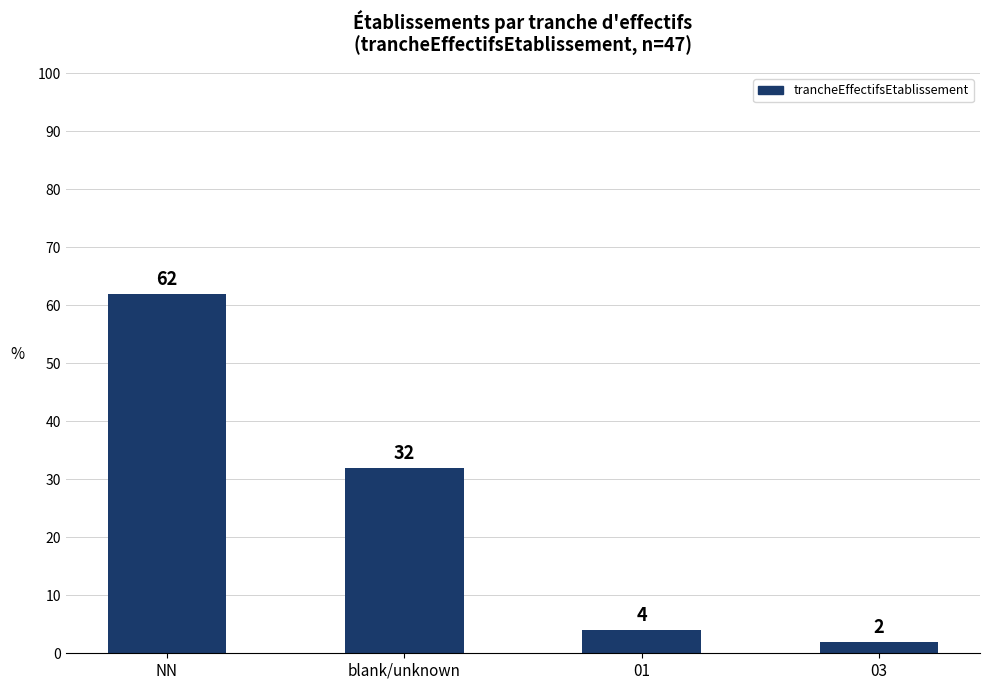

Where is the data nearest to the value 32?

blank/unknown